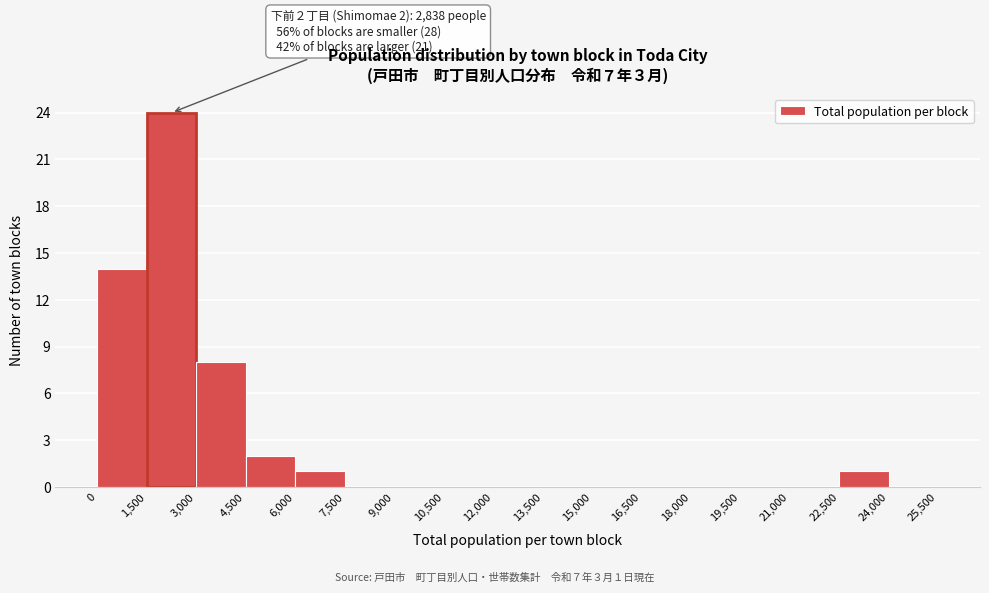

Over which range of the x-axis is the bar tallest?

1,500 to 3,000